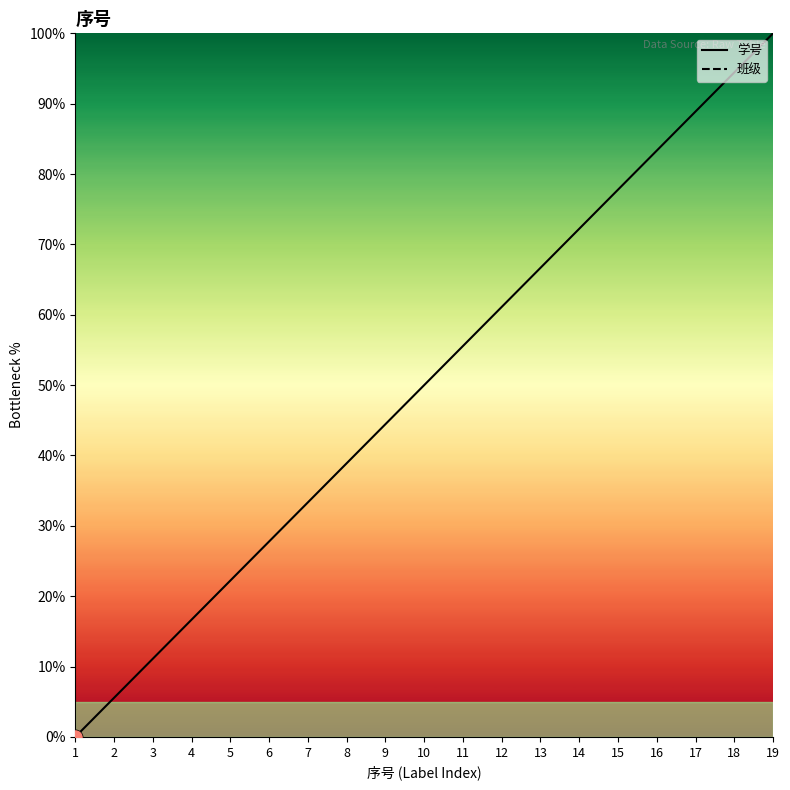

Which series contains the highest Y value?

学号